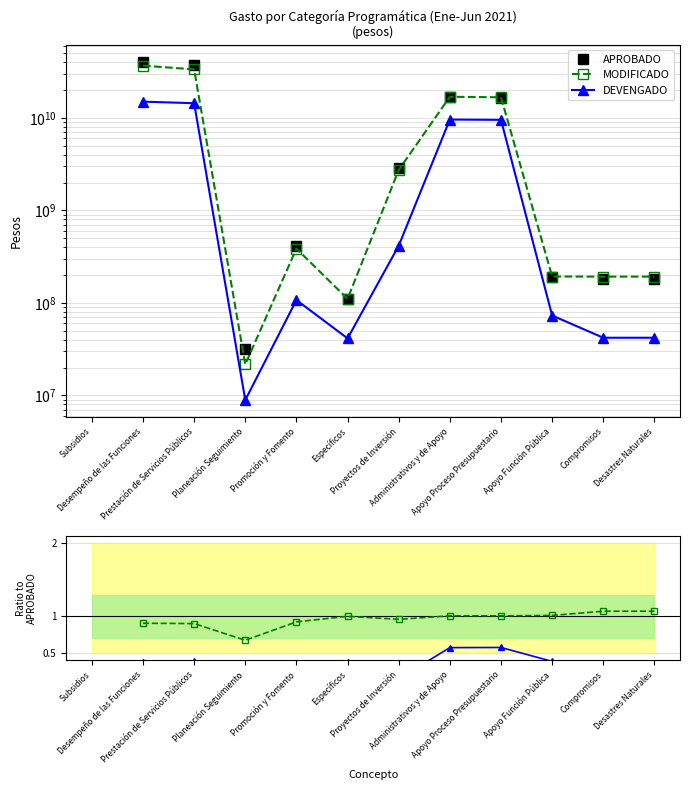

True or false: MODIFICADO and DEVENGADO cross at least once.

False